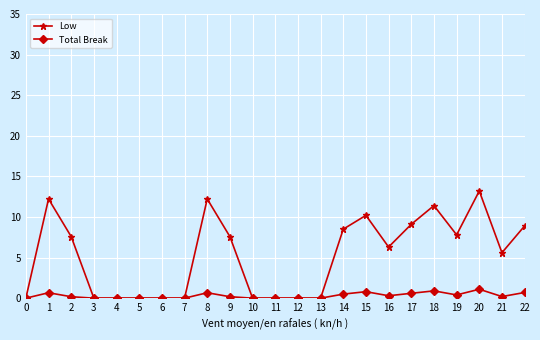

Rank the series by their average value, from highest to lowest.

Low, Total Break